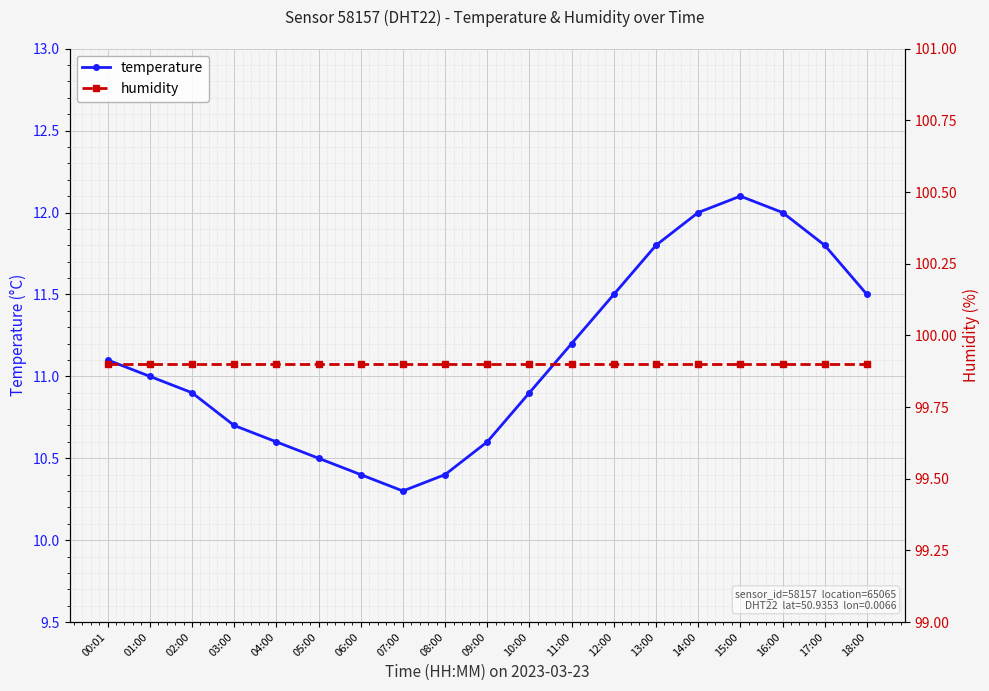

What is the label of the 11th point from the left?

10:00